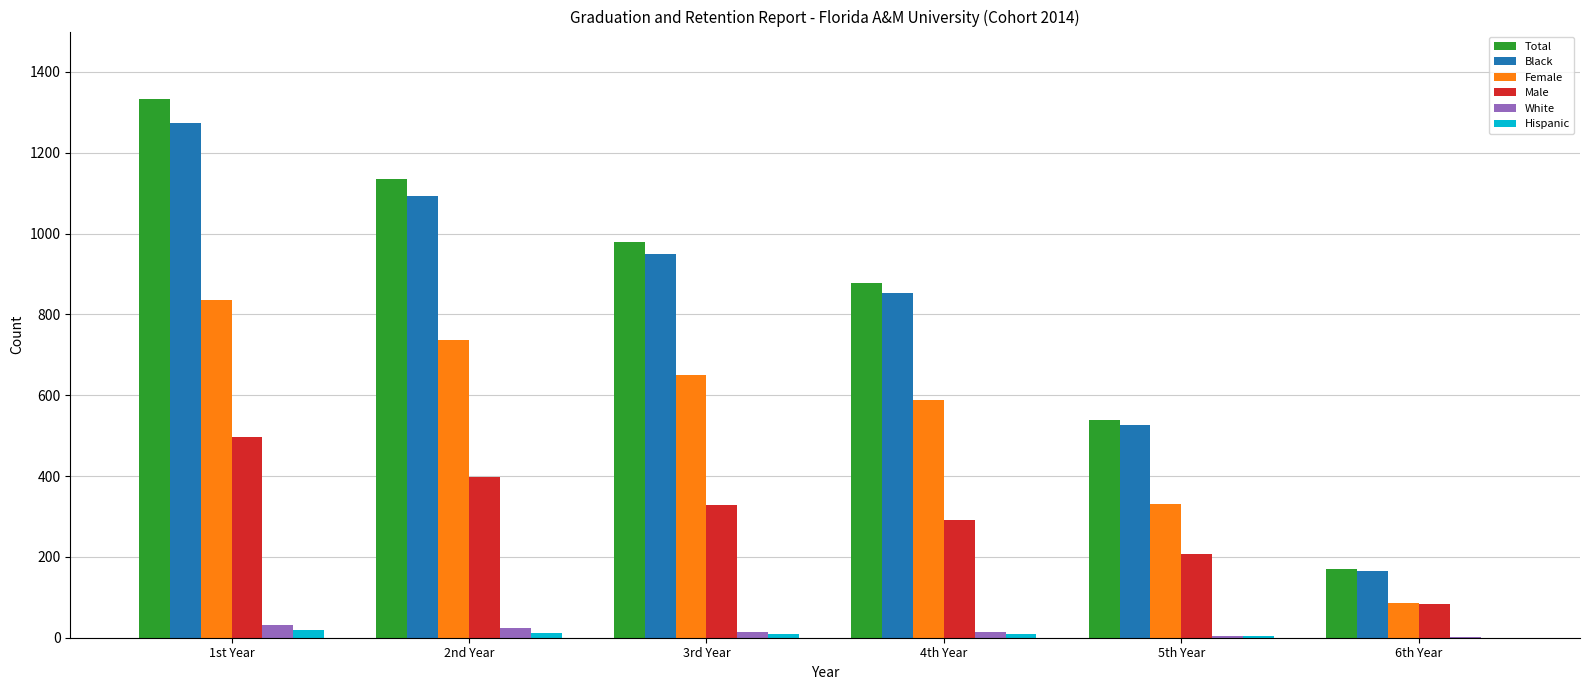

Is it true that White equals 5 at 5th Year?

True